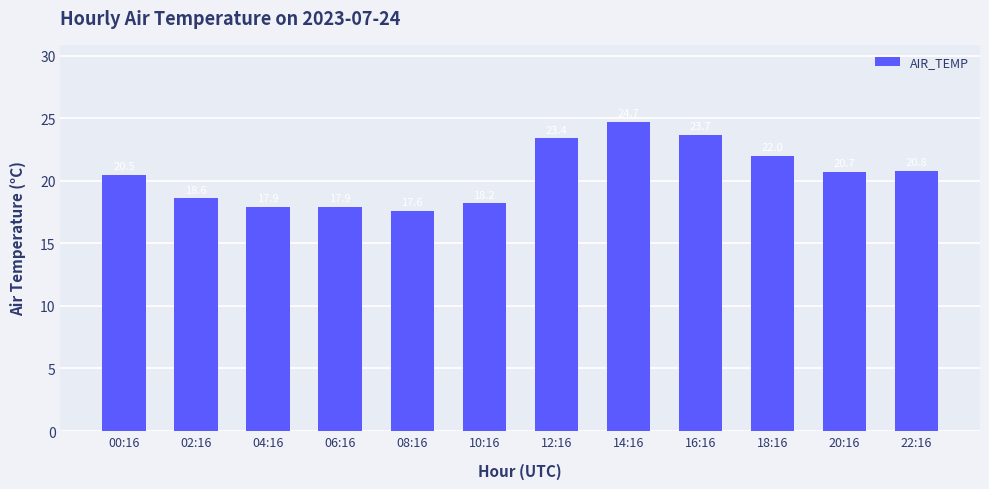

Which has a higher value, 18:16 or 02:16?

18:16